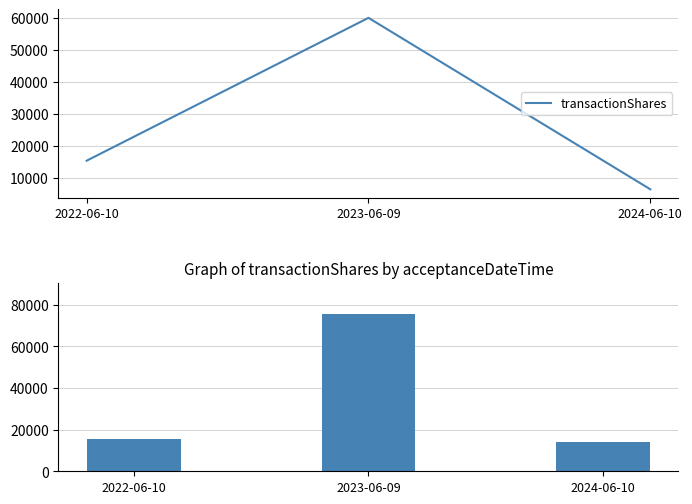

Rank the categories by sharesOwnedFollowingTransaction value from lowest to highest.

2024-06-10, 2022-06-10, 2023-06-09